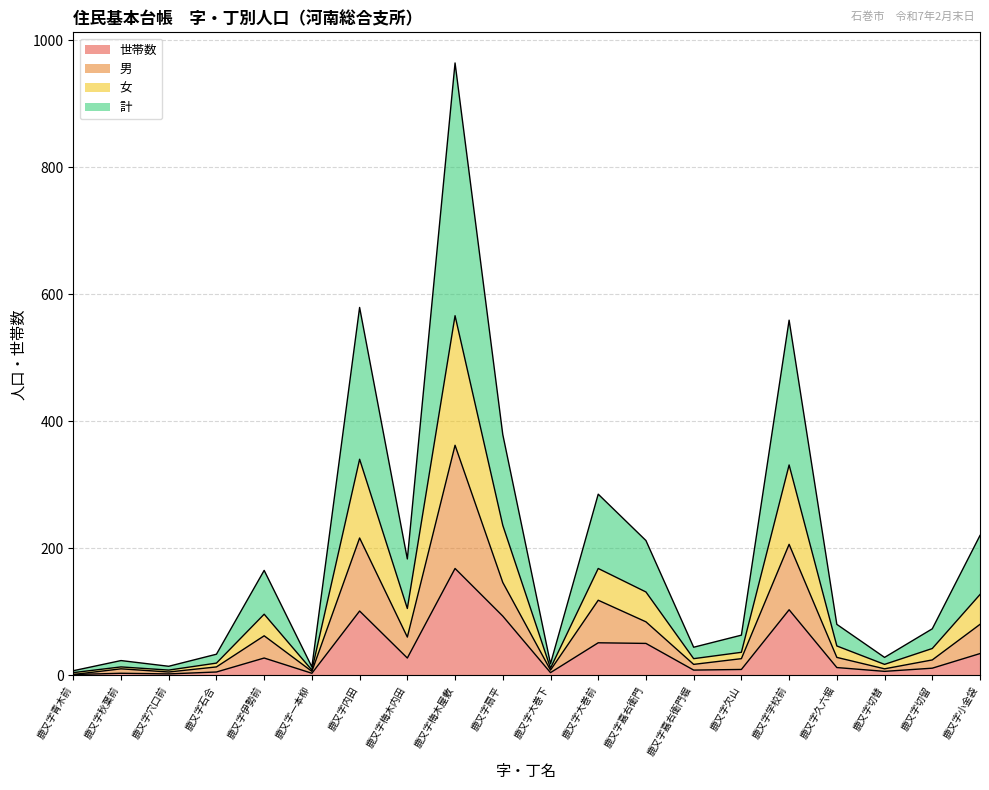

At how many categories does at least one series exceed 551?

3